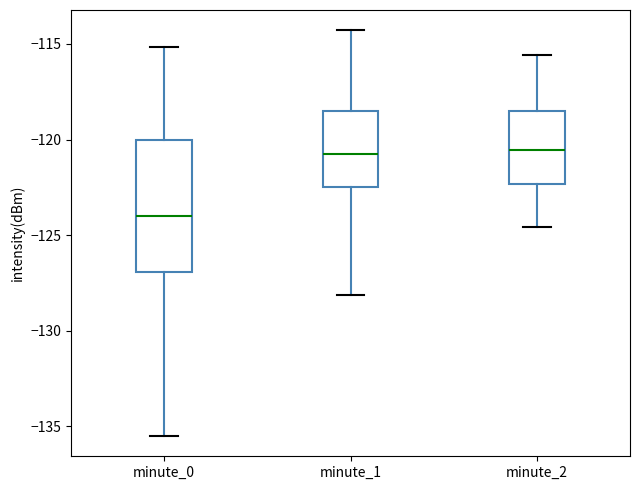

Which box is the tallest, from its lower edge to its upper edge?

minute_0